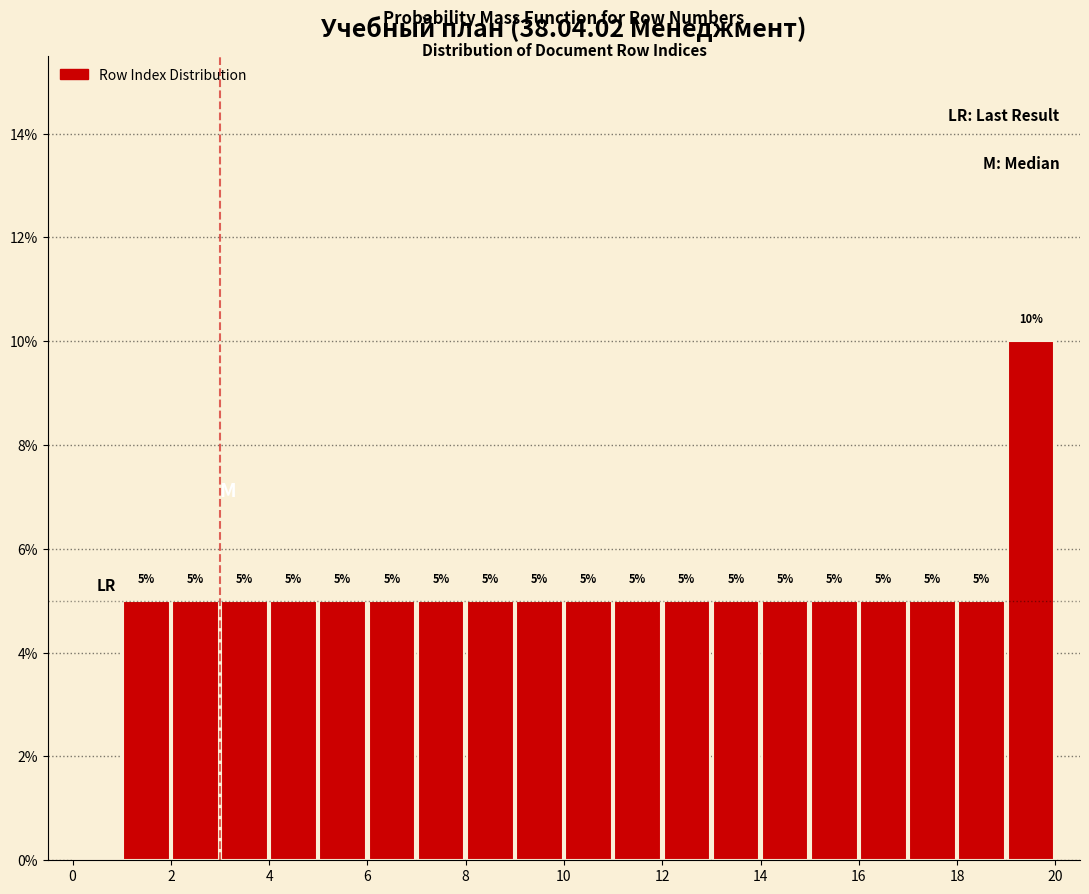

Over which range of the x-axis is the bar tallest?

19 to 20